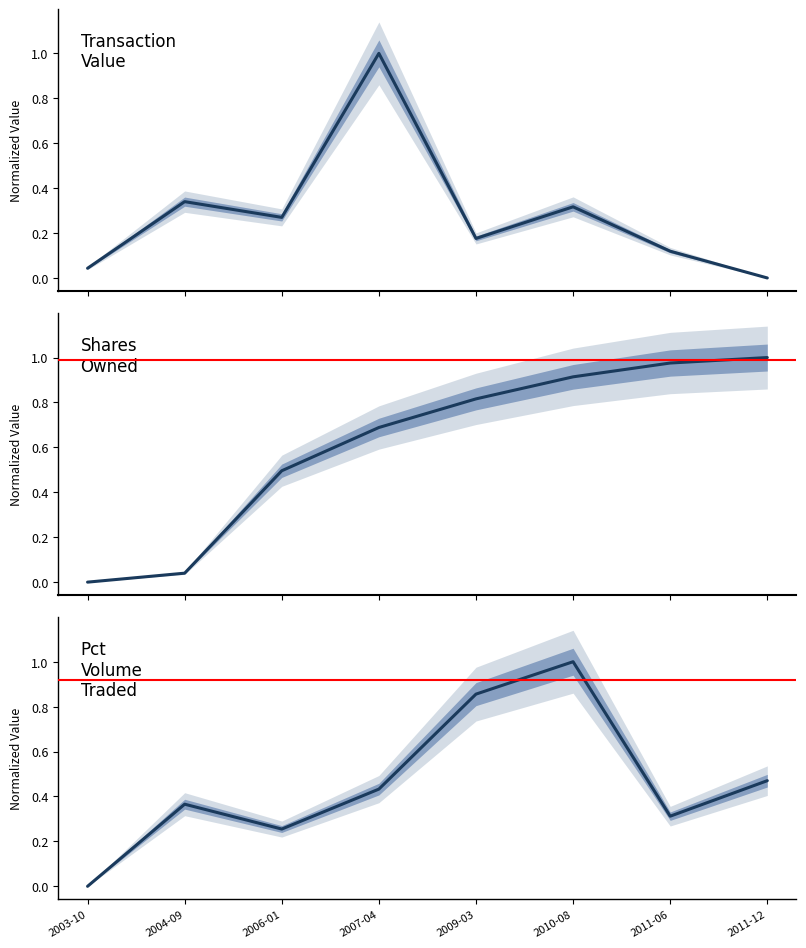

What are all the series names shown in the legend?

transactionValue, sharesOwnedFollowingTransaction, pctVolumeTraded